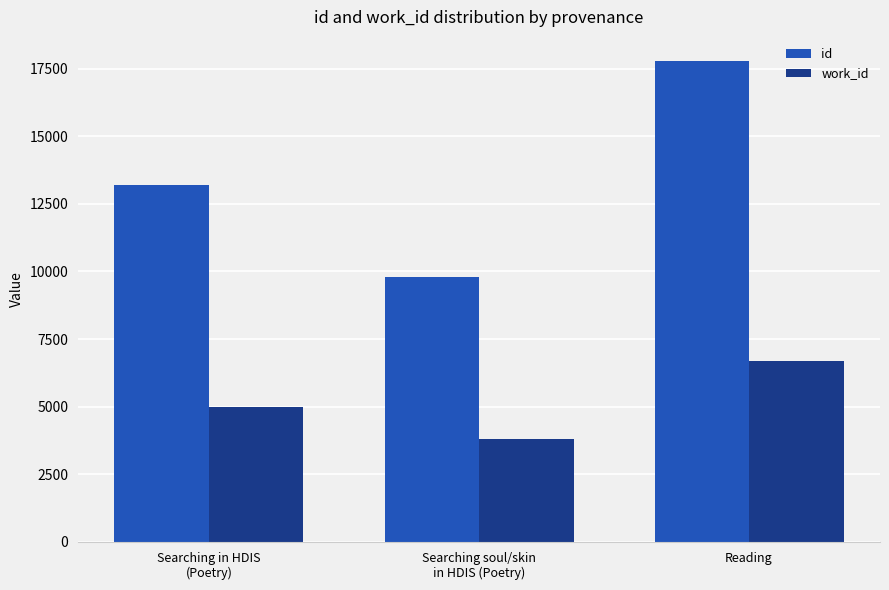

At which category does the chart reach its peak across all series?

Reading